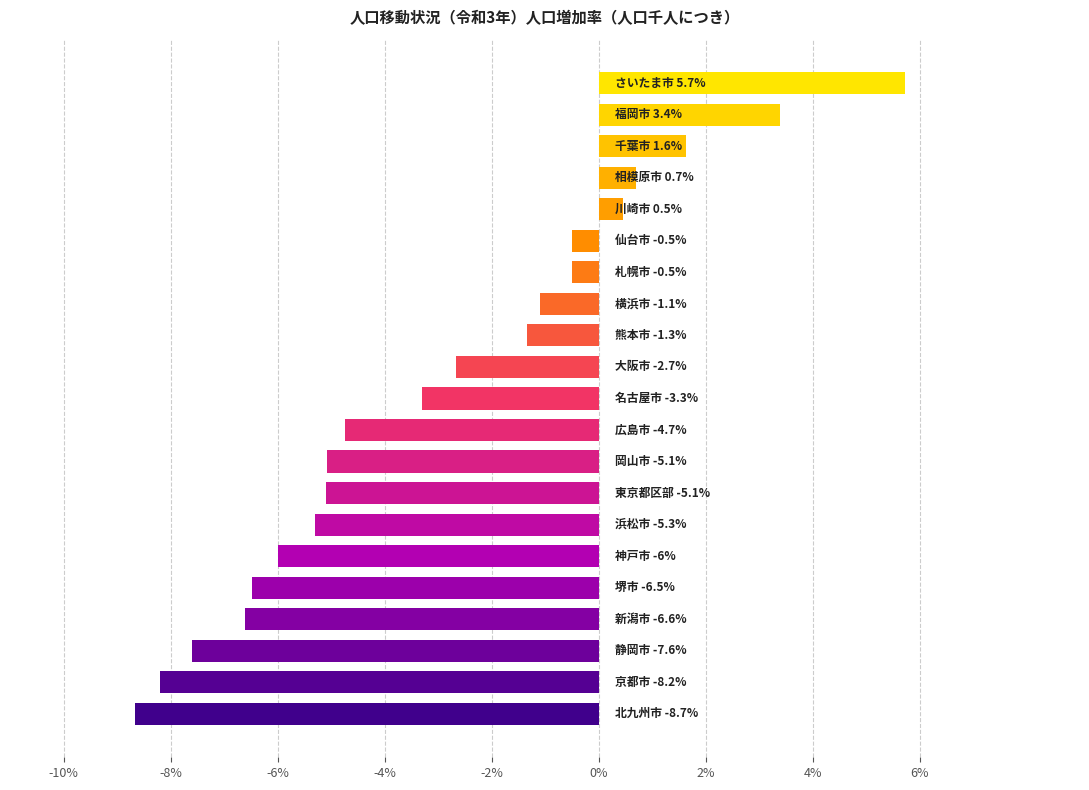

What is the average value?

-2.9